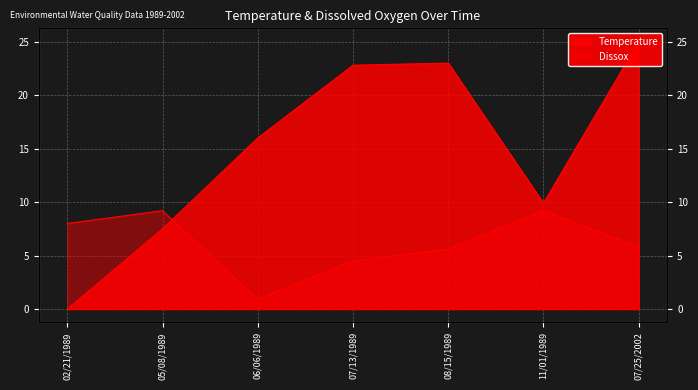

What are all the series names shown in the legend?

Temperature, Dissox